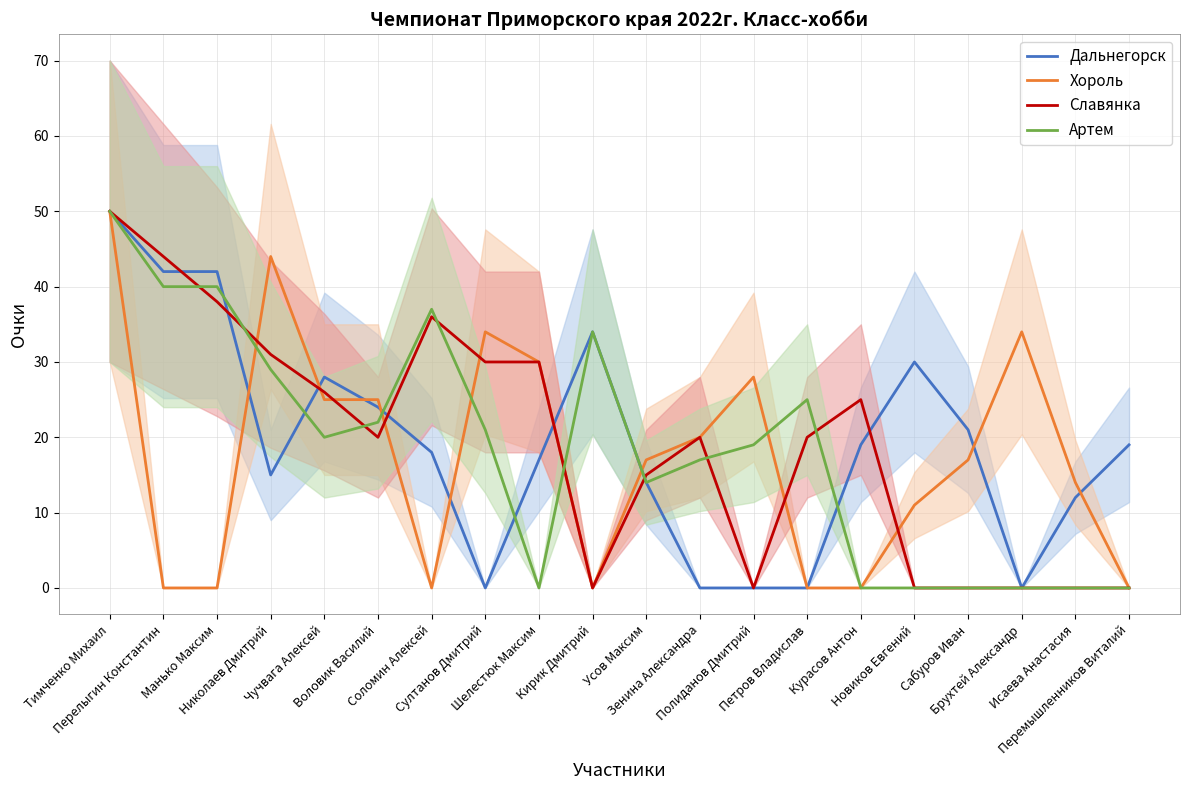

What are all the series names shown in the legend?

Дальнегорск, Хороль, Славянка, Артем